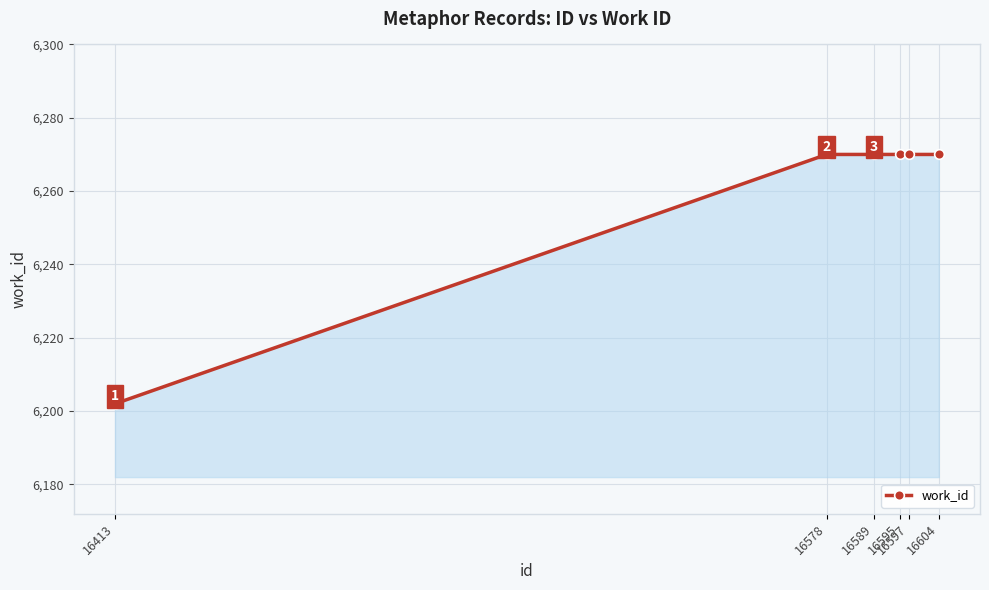

What is the minimum value shown in the chart?

6202